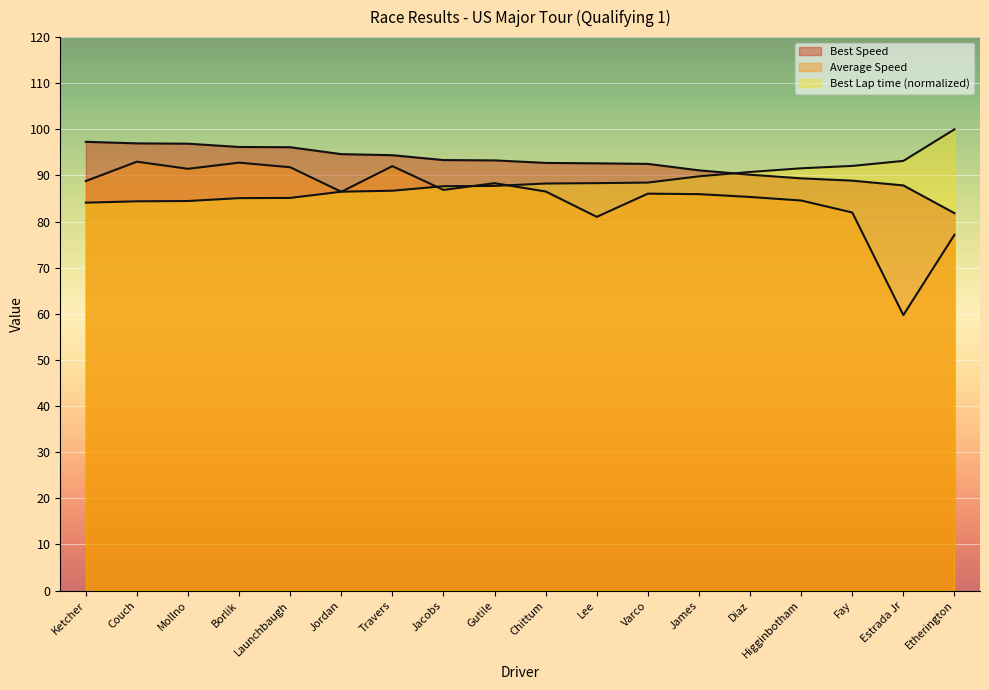

How many interior local valleys does the Average Speed series have?

5